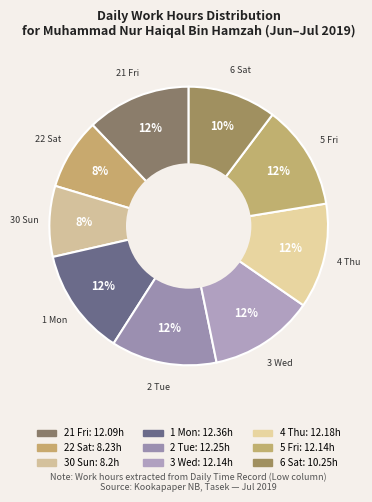

Is the sum of 6 Sat and 2 Tue greater than half?

No